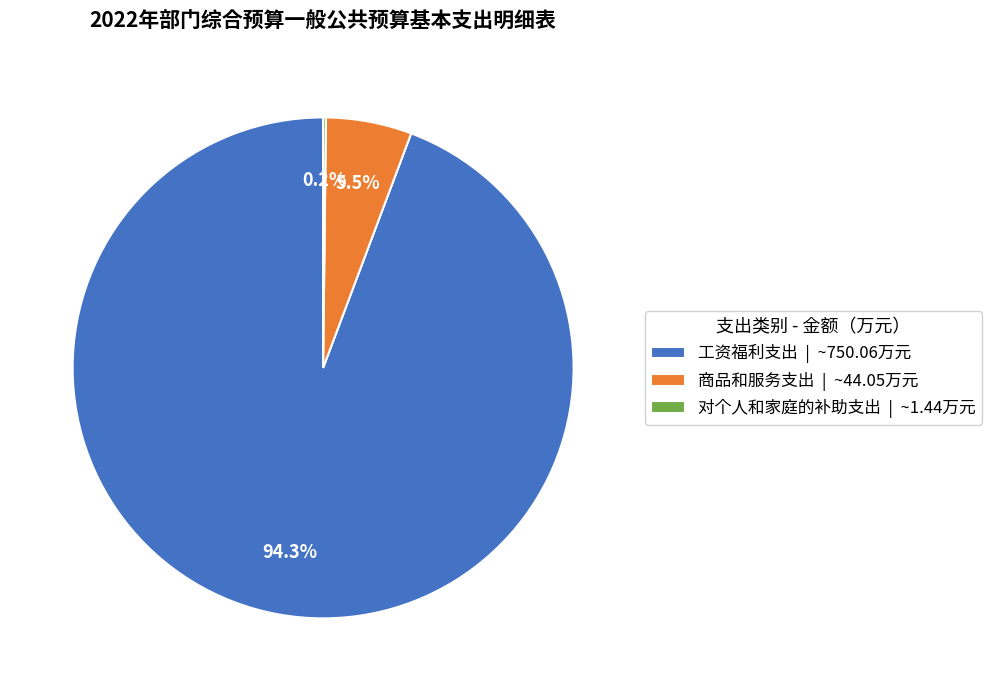

Between 工资福利支出 and 商品和服务支出, which is larger?

工资福利支出